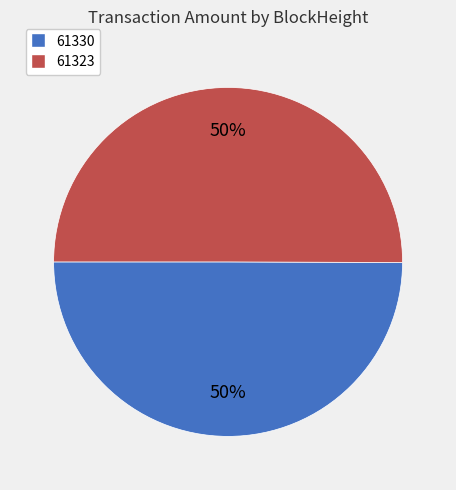

To the nearest percent, what is the average slice percentage?

50%